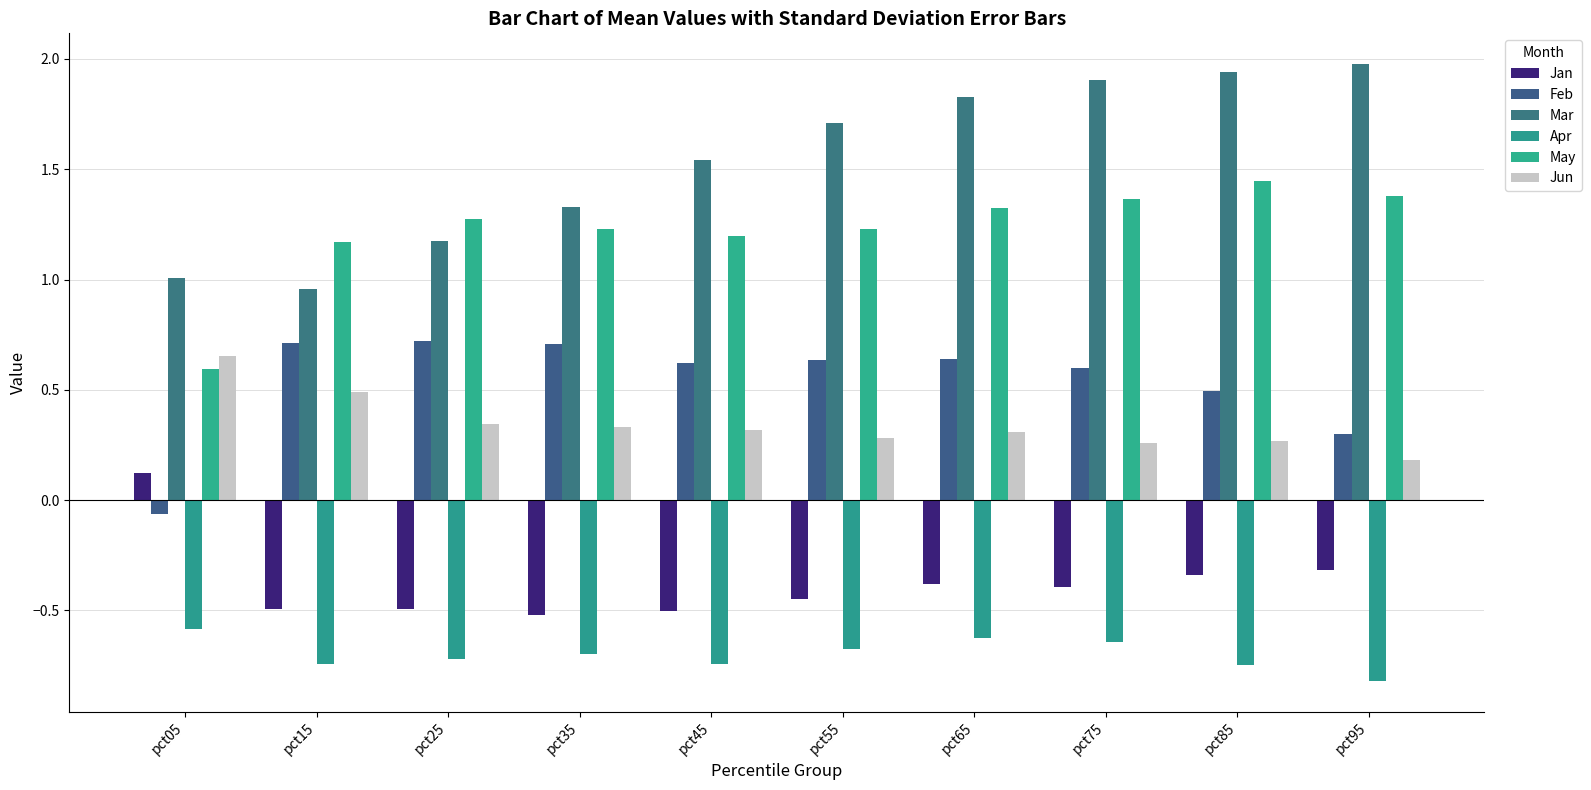

How many series are shown in this chart?

6